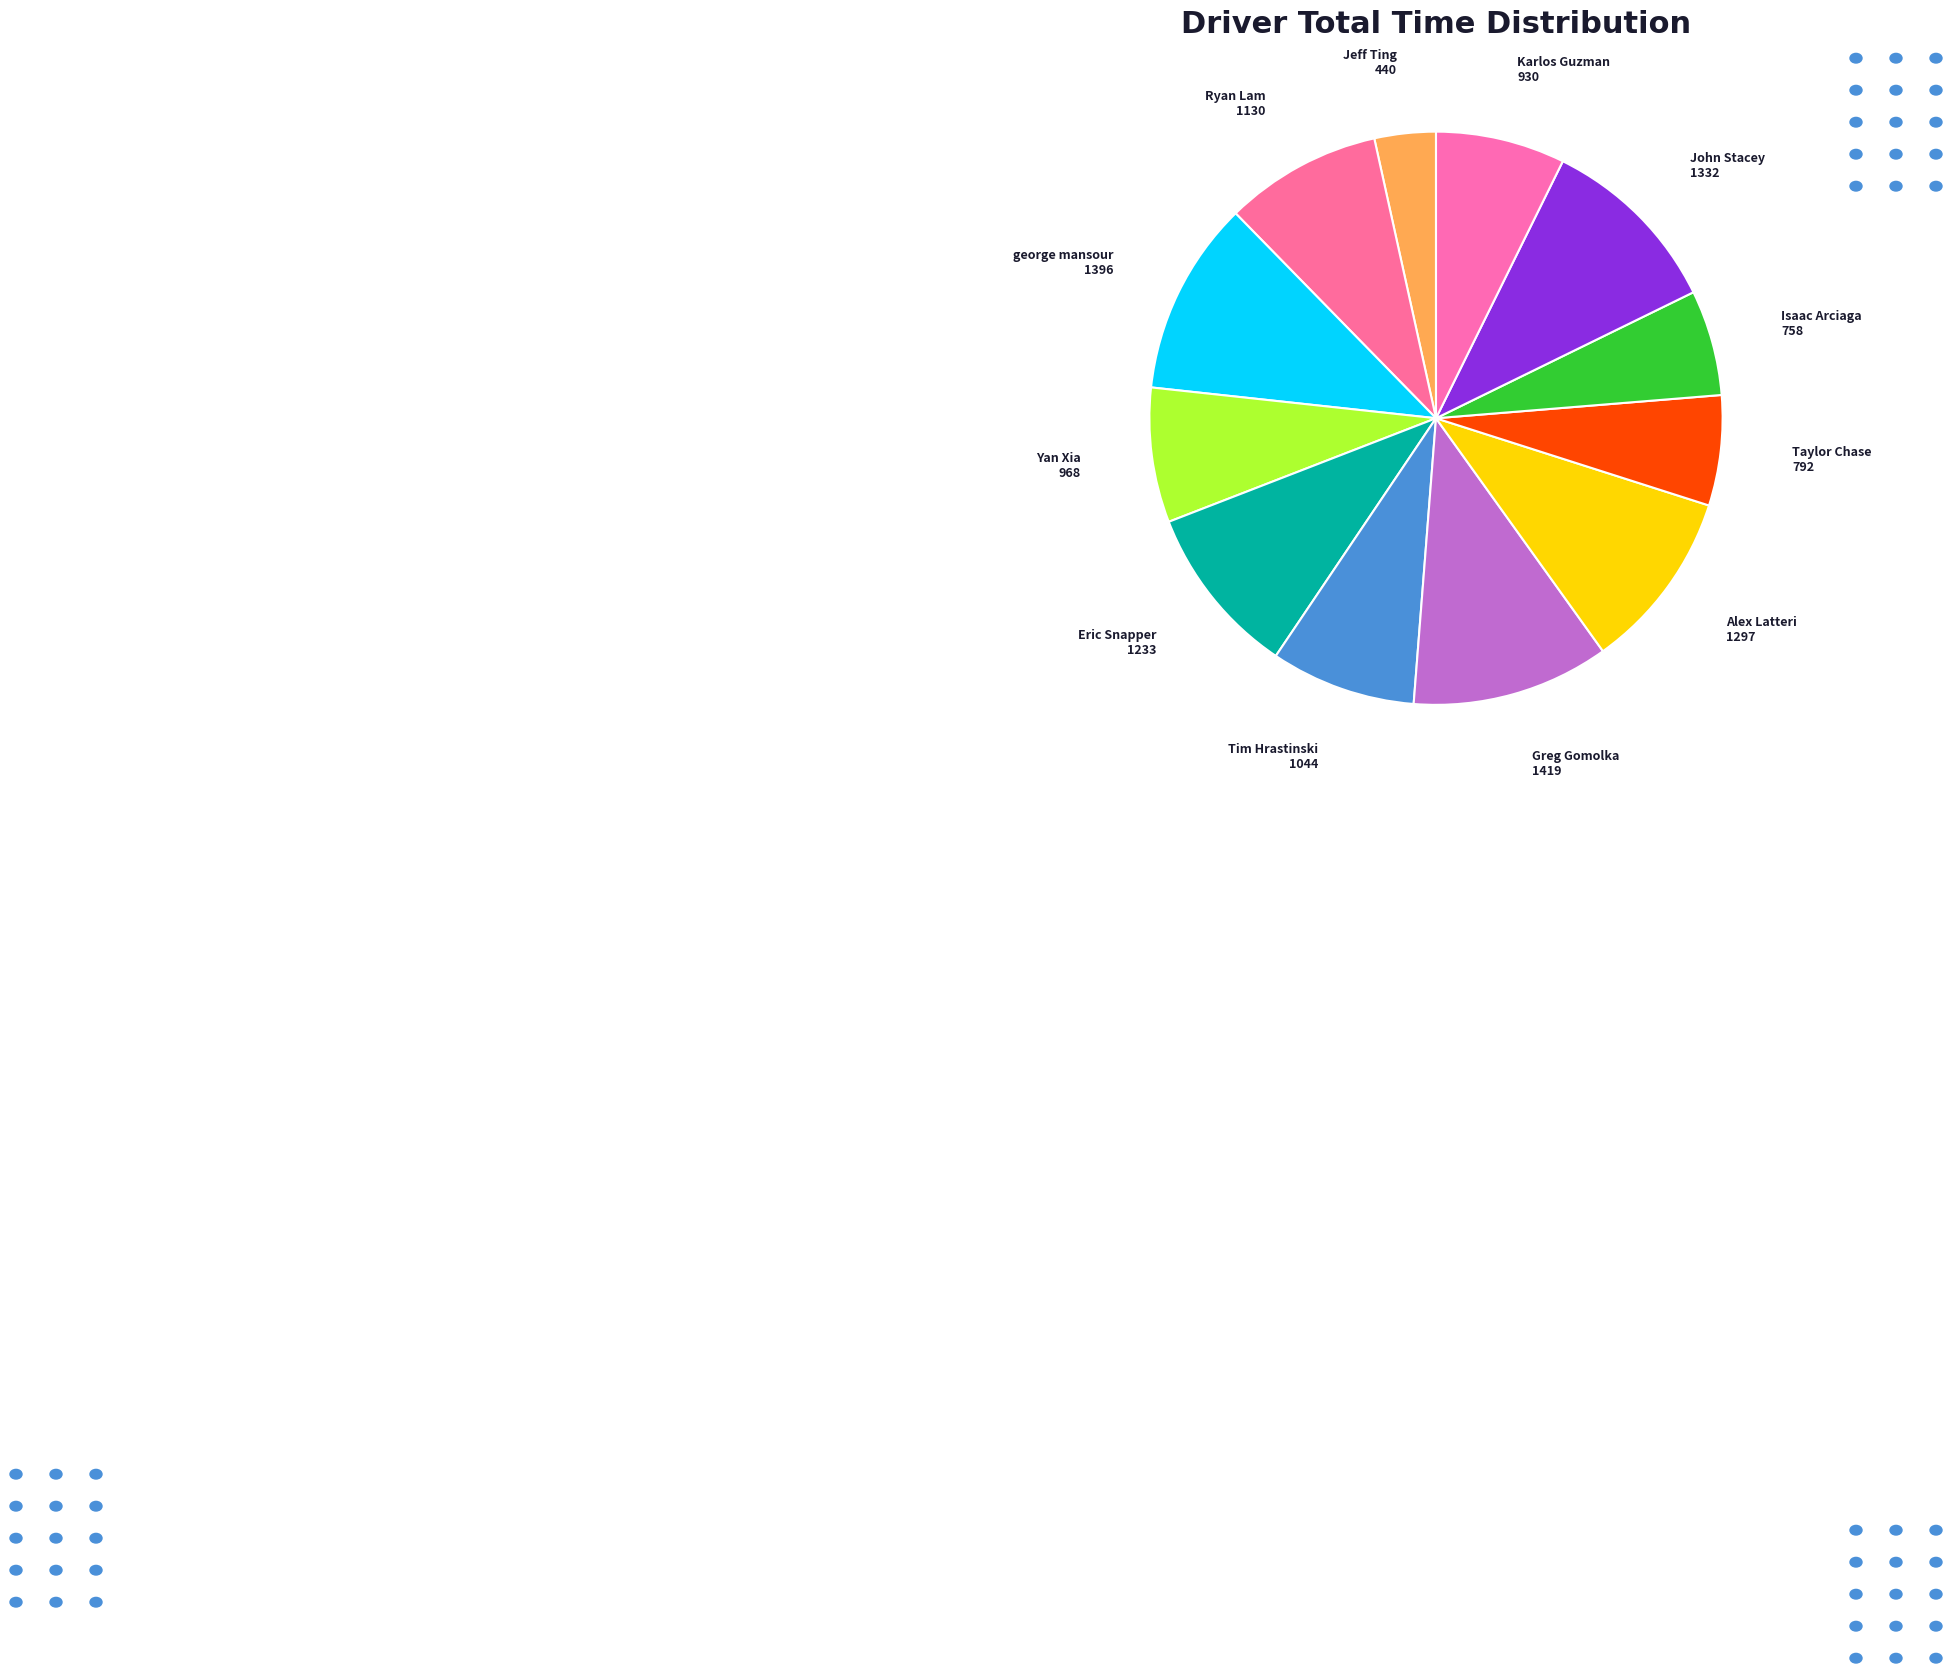

Does any single category account for the majority?

No